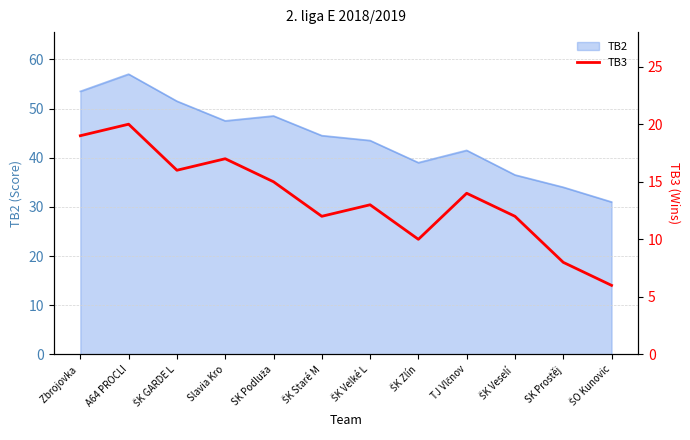

Reading right to left, extract all data points from this chart.

ŠO Kunovic=6	SK Prostěj=8	ŠK Veselí =12	TJ Vlčnov=14	ŠK Zlín=10	ŠK Velké L=13	ŠK Staré M=12	SK Podluža=15	Slavia Kro=17	ŠK GARDE L=16	A64 PROCLI=20	Zbrojovka =19